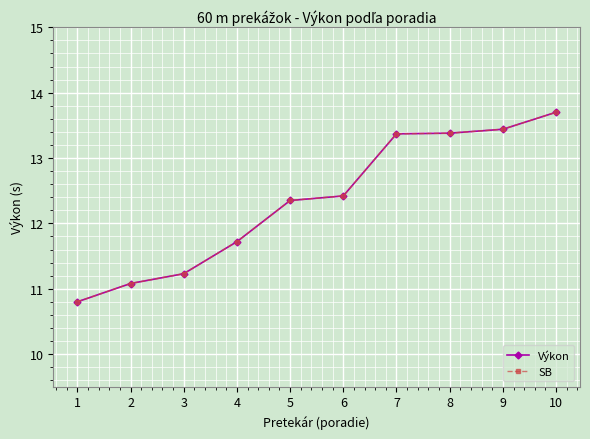

True or false: Výkon has more than 0 points higher than both neighbors.

False